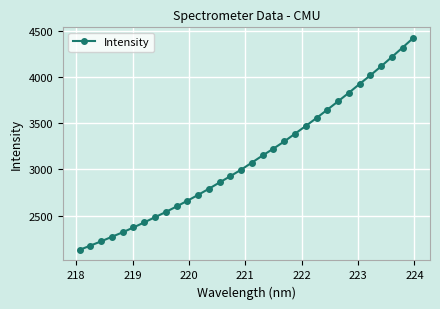

Reading left to right, what are all the values shown in this chart?

2129.1	2175.1	2221.2	2270.6	2319.3	2371.7	2426.2	2482.6	2538.9	2598.9	2660.3	2724.0	2790.5	2859.1	2927.1	2997.2	3074.1	3151.1	3225.1	3302.1	3386.3	3470.1	3556.1	3645.8	3736.5	3828.8	3924.2	4017.7	4115.2	4216.3	4318.6	4423.1